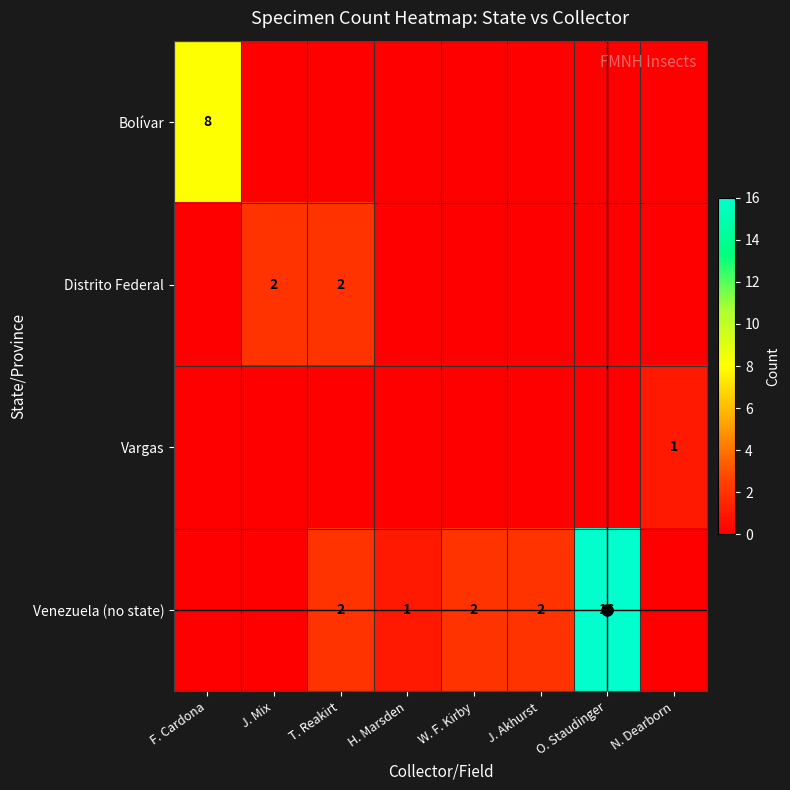

Which series has the largest range (max minus min)?

Venezuela (no state)